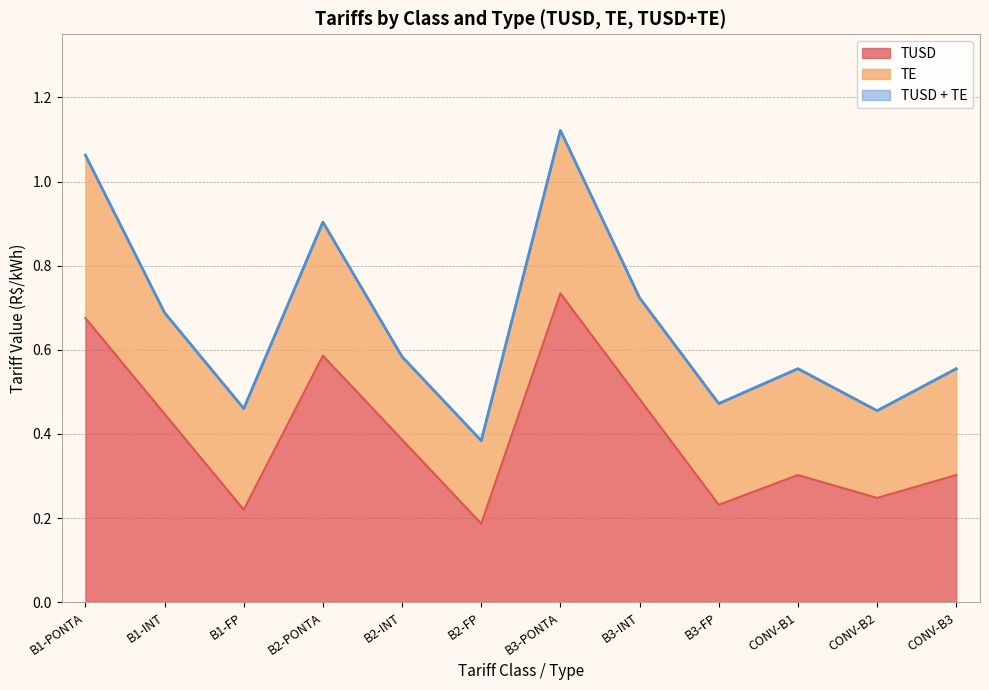

True or false: TUSD + TE has more than 1 interior local peaks.

True